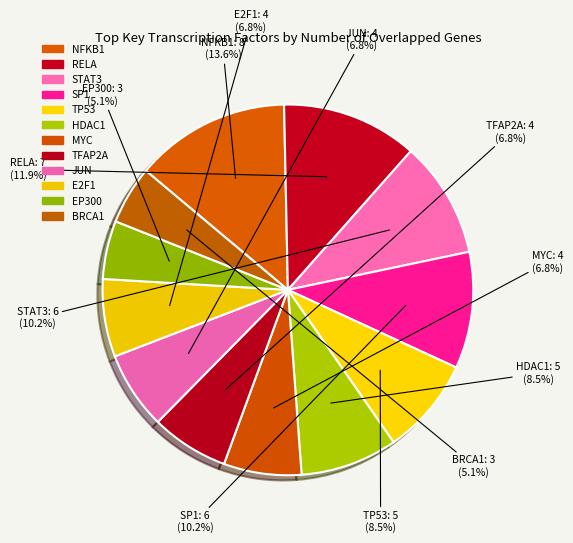

How many slices are in this pie chart?

12